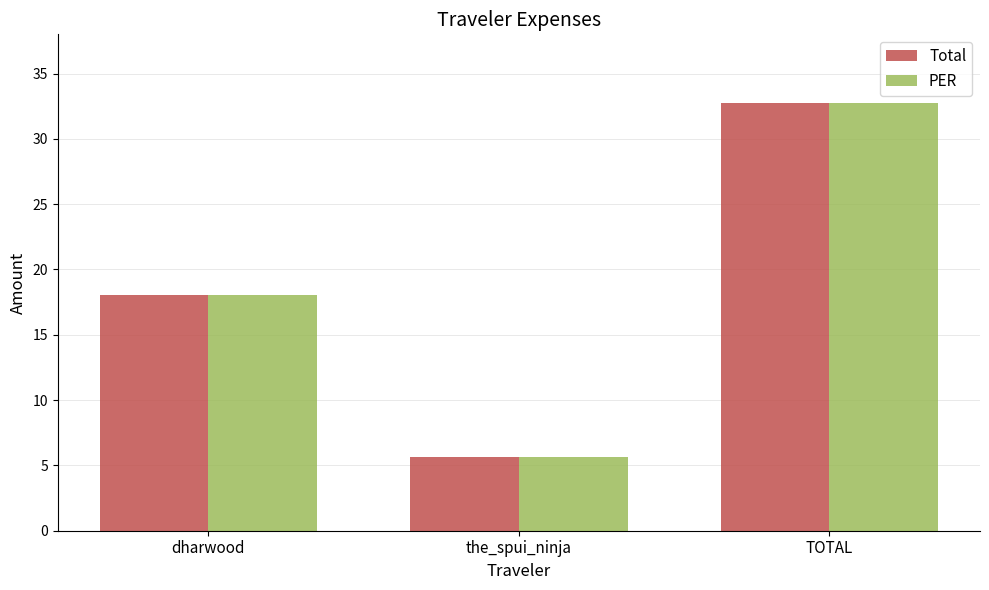

How many data points in PER are above 18?

2